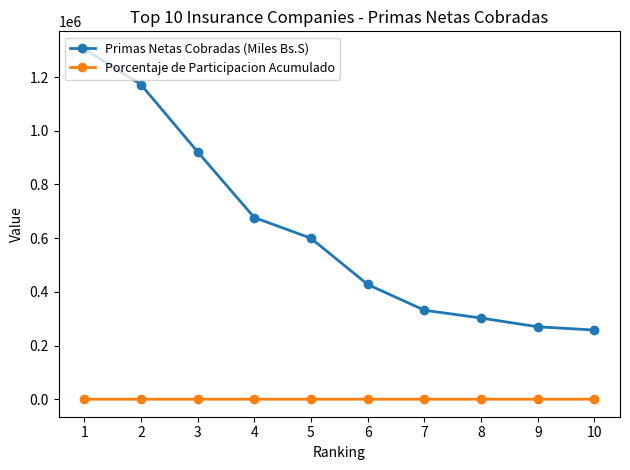

Which series has the largest total across all categories?

Primas Netas Cobradas (Miles Bs.S)